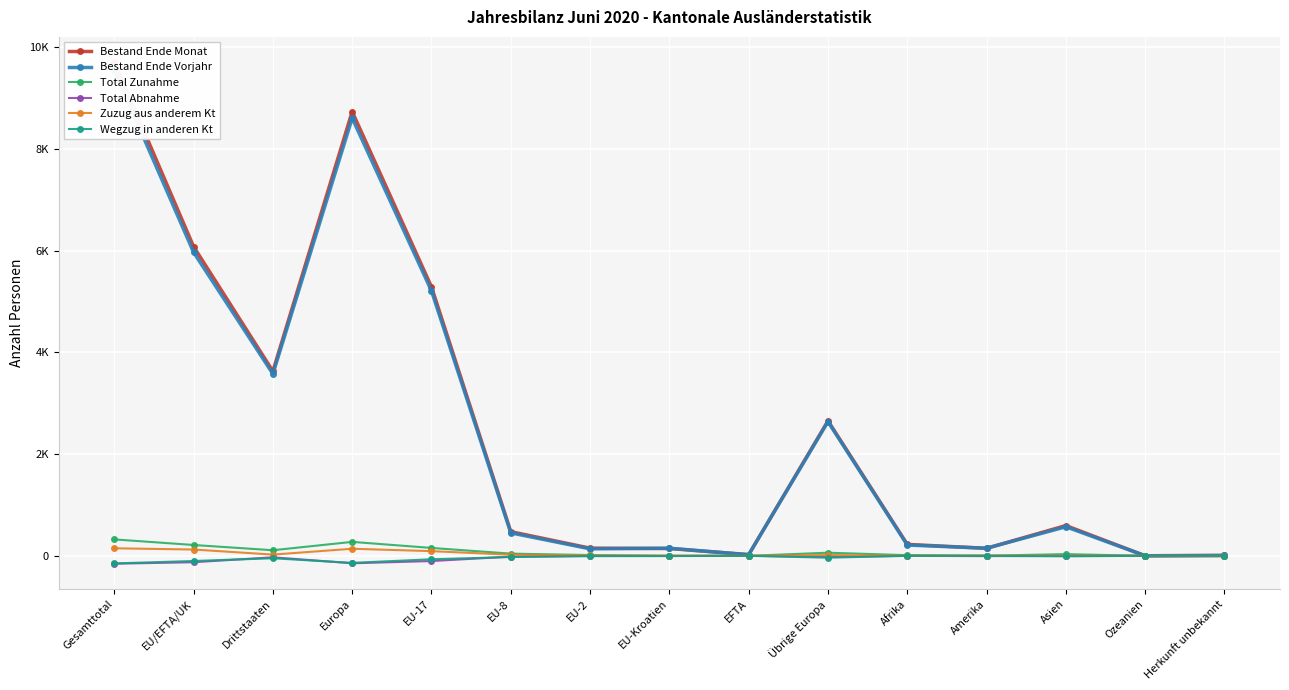

Which series changed the most between EU-2 and Übrige Europa?

Bestand Ende Monat